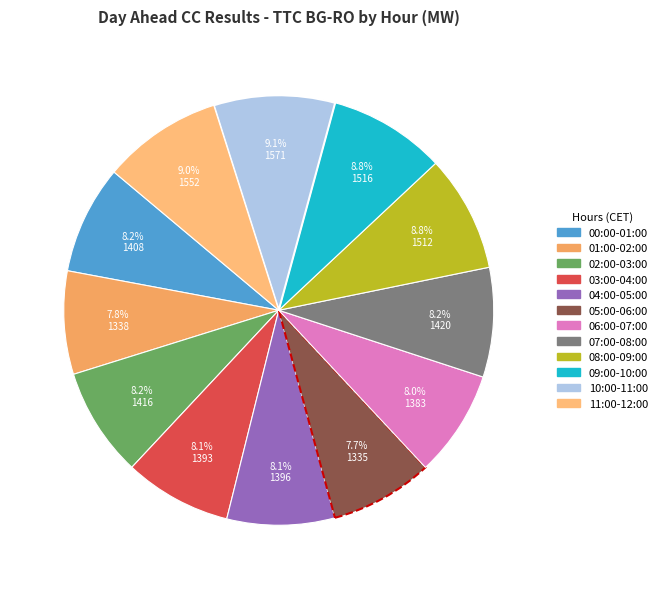

To the nearest percent, what percentage of the pie is 11:00-12:00?

9%